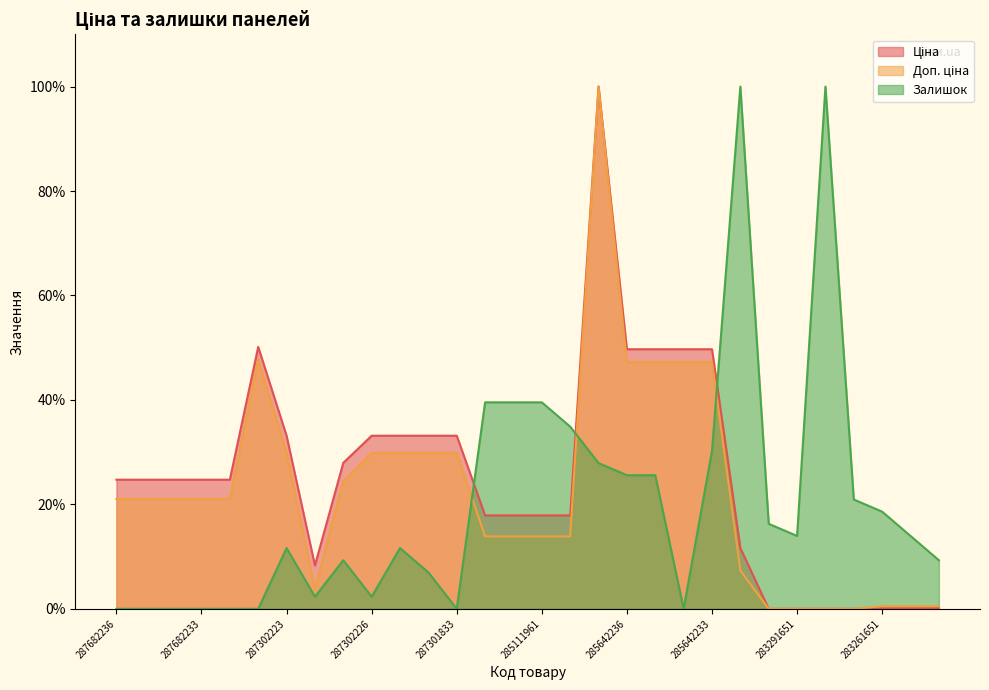

True or false: Доп. ціна and Ціна intersect in this chart.

False